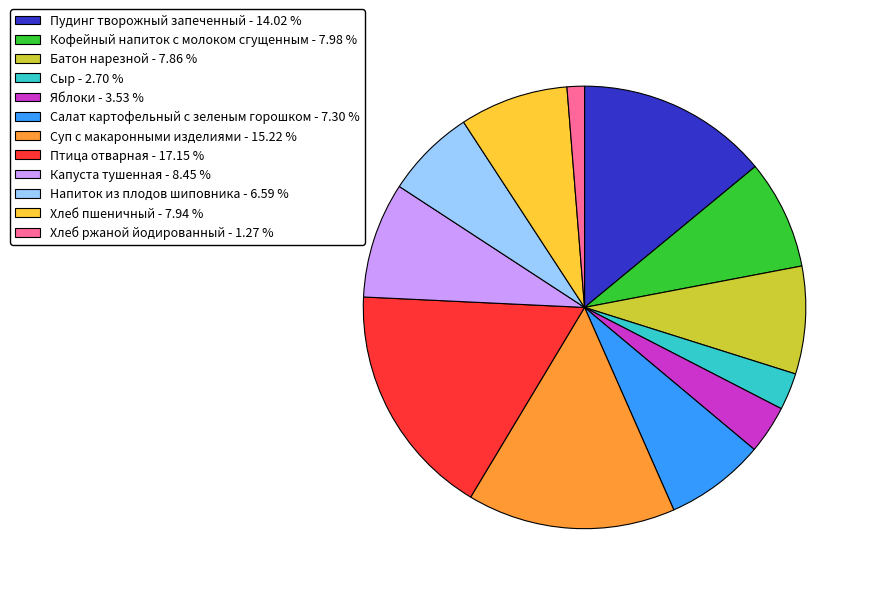

Which slice is the smallest?

Хлеб ржаной йодированный